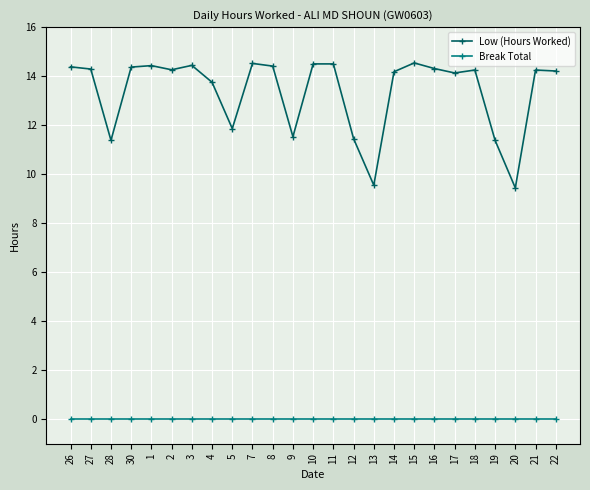

Is the value of Low (Hours Worked) at 8 greater than the value of Break Total at 3?

Yes